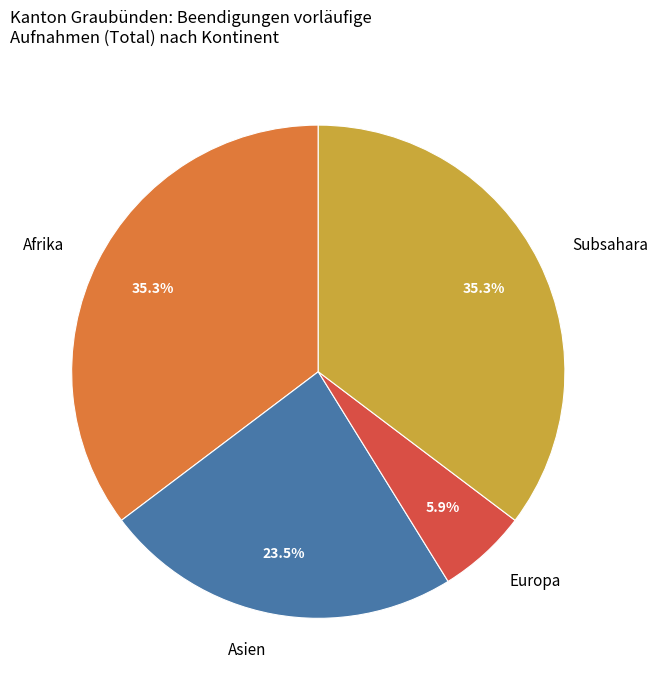

Which category has the smallest portion of the pie?

Europa